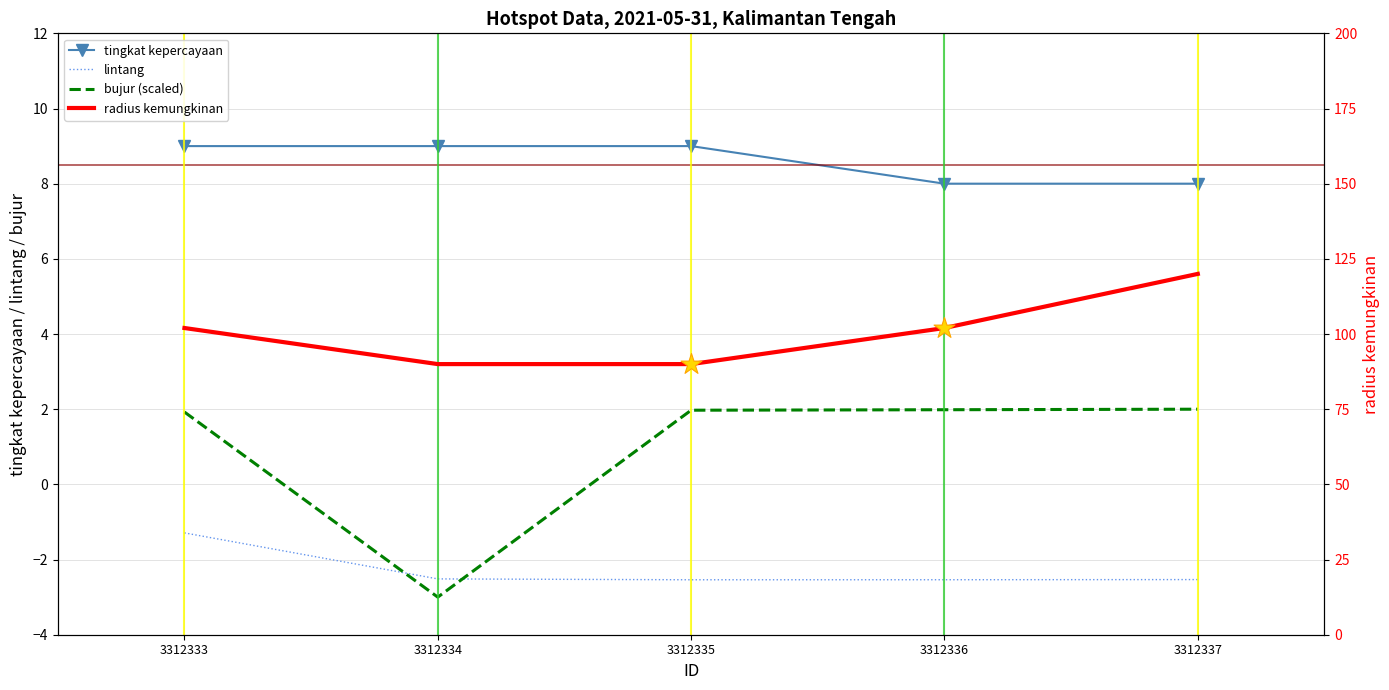

Which series has the largest total across all categories?

radius kemungkinan